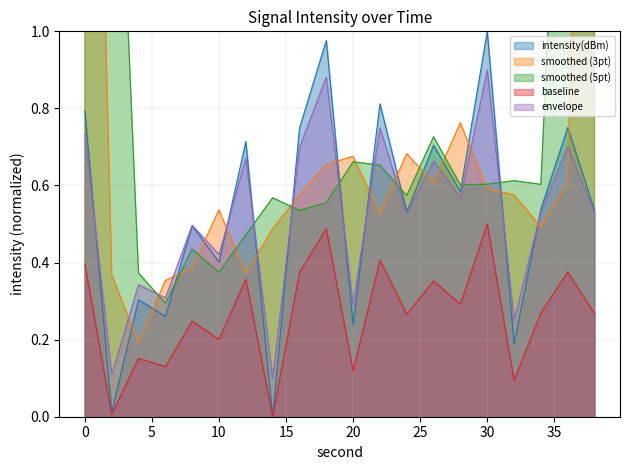

What is the greatest value displayed?

1.0